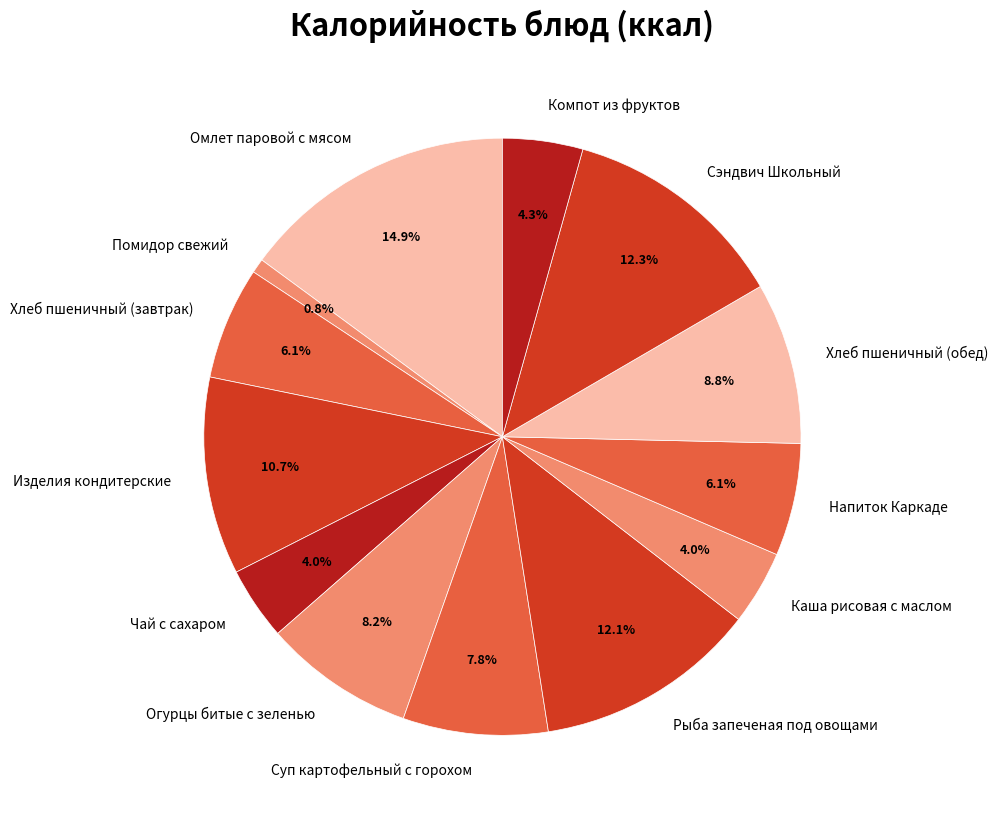

To the nearest percent, what percentage of the pie is Суп картофельный с горохом?

8%